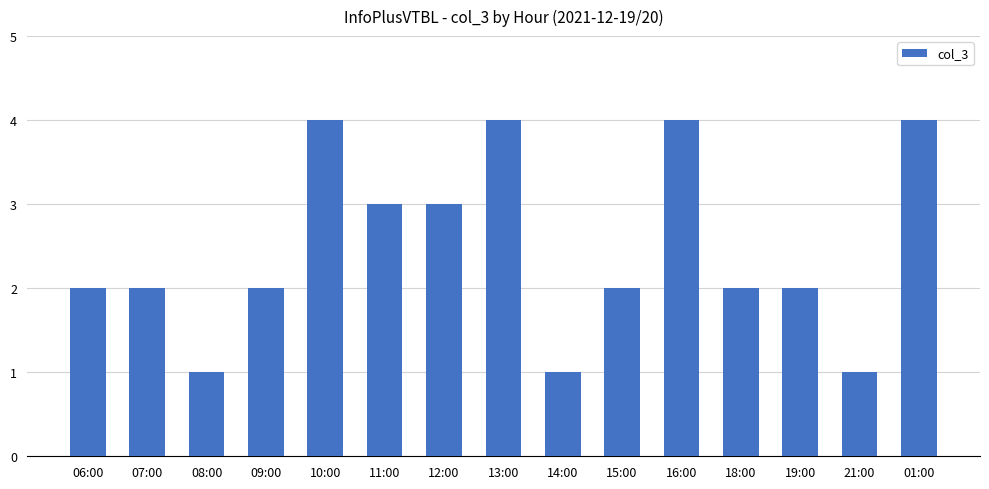

What is the sum of the values at 12:00 and 16:00?

7